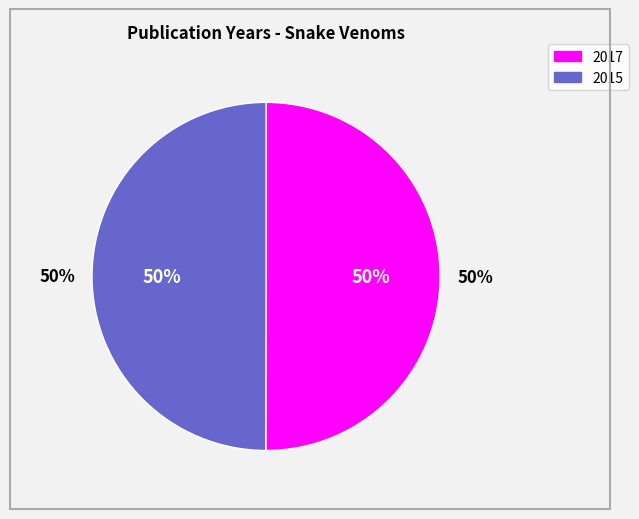

Count the number of slices in the pie.

2